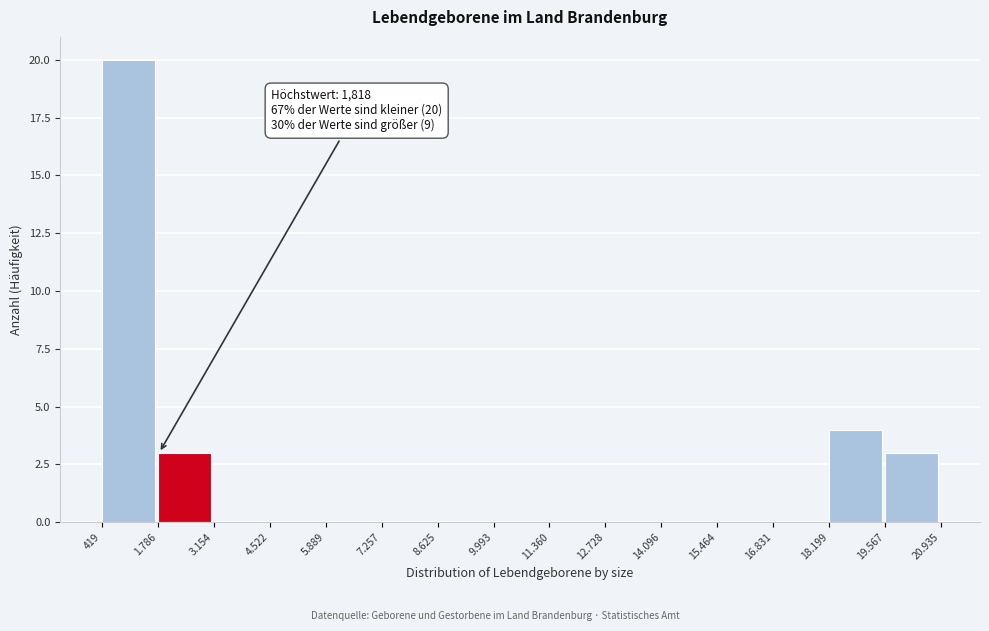

Reading right to left, what are all the values shown in this chart?

19.567=3	18.199=4	16.831=0	15.464=0	14.096=0	12.728=0	11.360=0	9.993=0	8.625=0	7.257=0	5.889=0	4.522=0	3.154=0	1.786=3	419=20